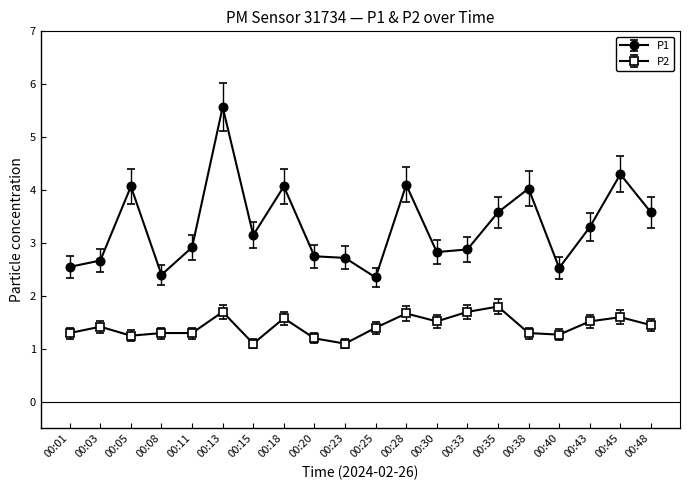

What is the difference between the maximum and minimum values in the P2 series?

0.7